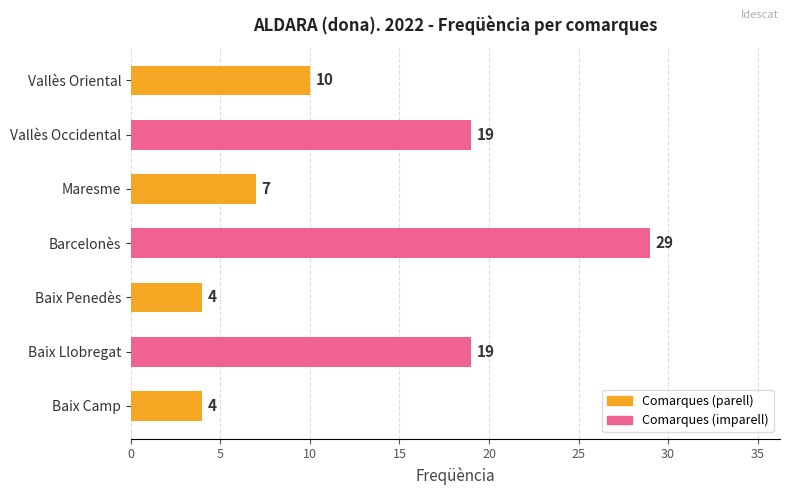

What is the change in value from Vallès Occidental to Vallès Oriental?

-9